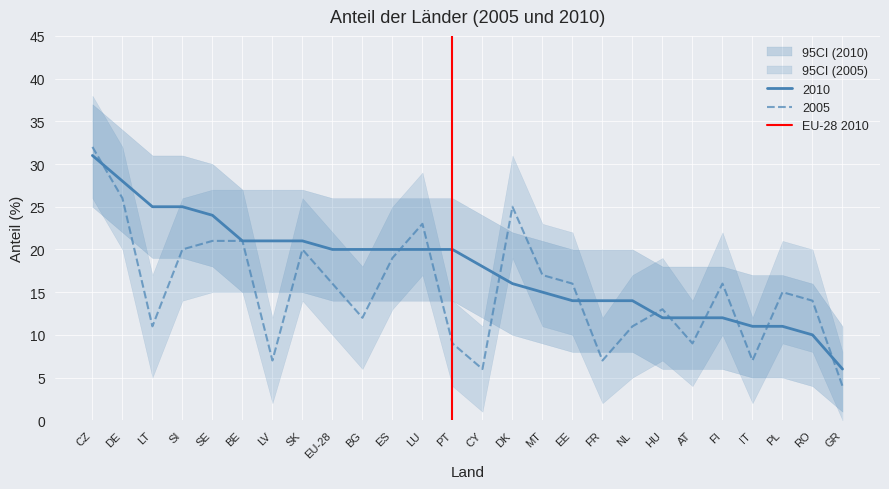

What is the maximum value for 2010?

31